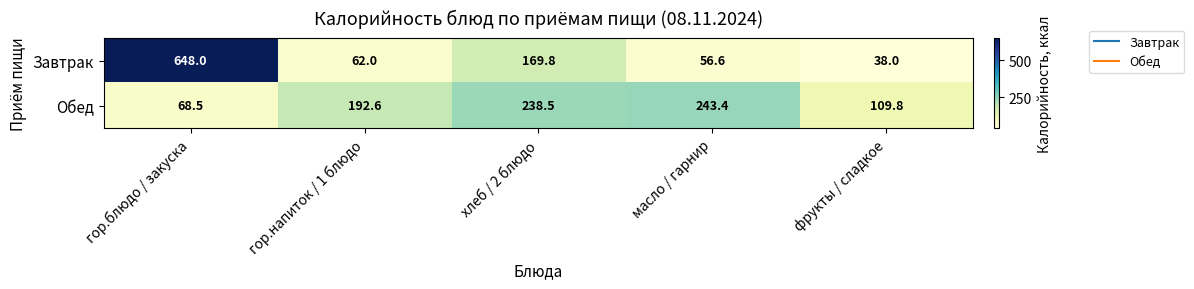

Reading left to right, what are all the values shown in this chart?

Завтрак: гор.блюдо / закуска=648.0	гор.напиток / 1 блюдо=62.0	хлеб / 2 блюдо=169.8	масло / гарнир=56.6	фрукты / сладкое=38.0
Обед: гор.блюдо / закуска=68.5	гор.напиток / 1 блюдо=192.6	хлеб / 2 блюдо=238.5	масло / гарнир=243.4	фрукты / сладкое=109.8